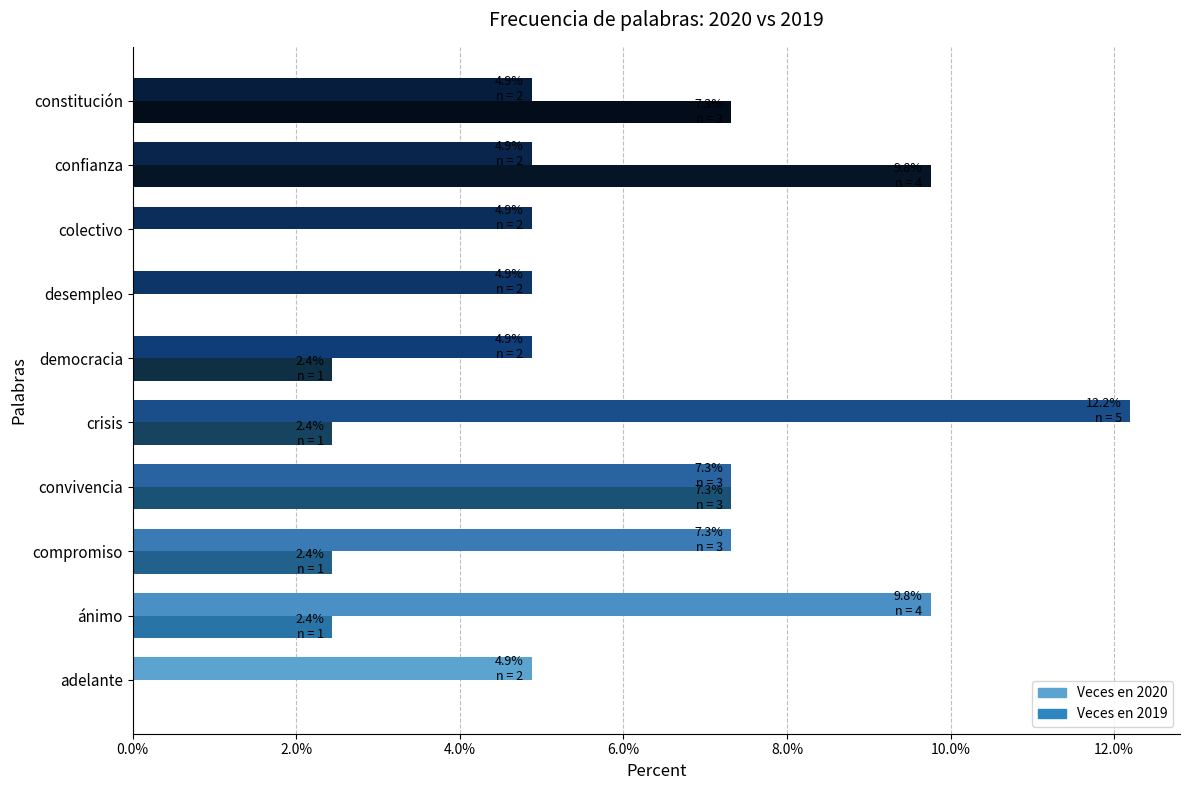

What is the sum of the Veces en 2019 values at constitución and compromiso?

9.8